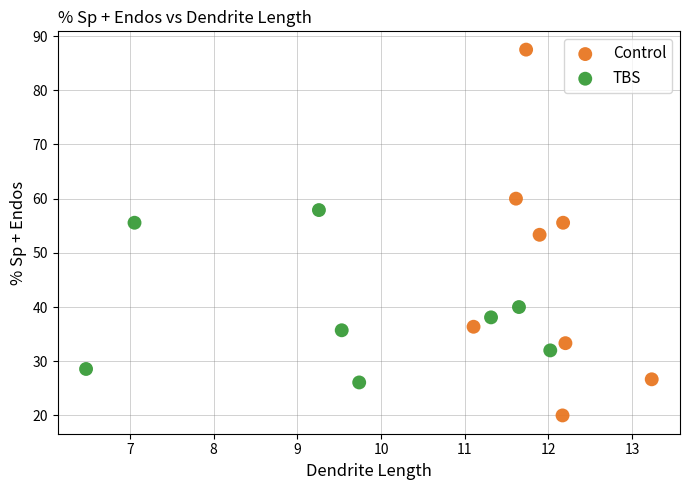

Which series has the largest Y range (max minus min)?

Control